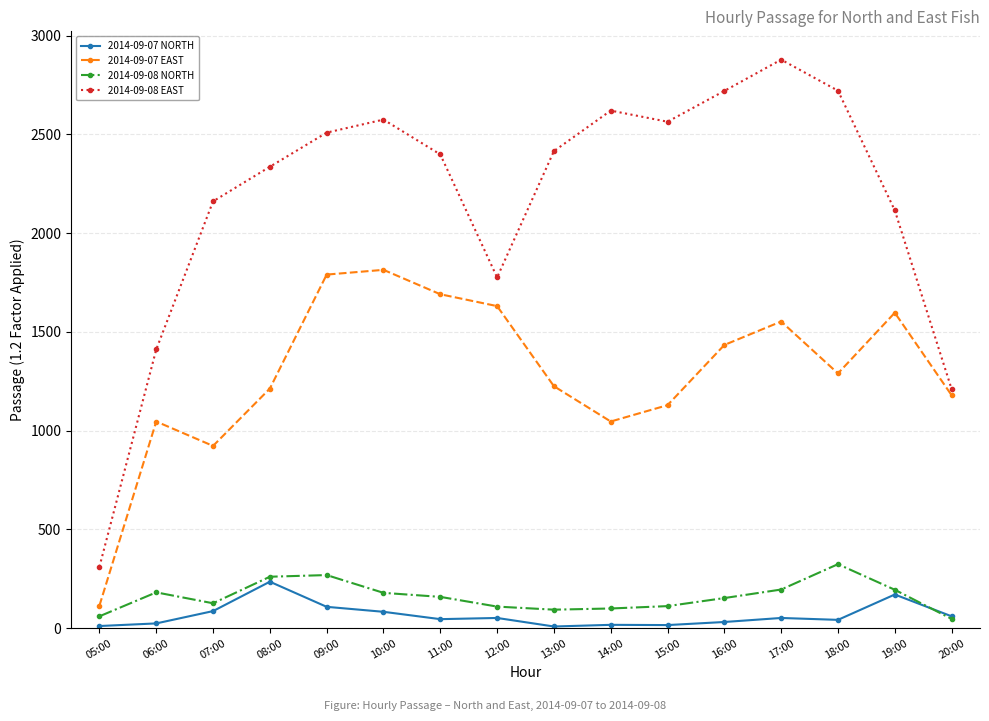

Does the chart have visible grid lines?

Yes